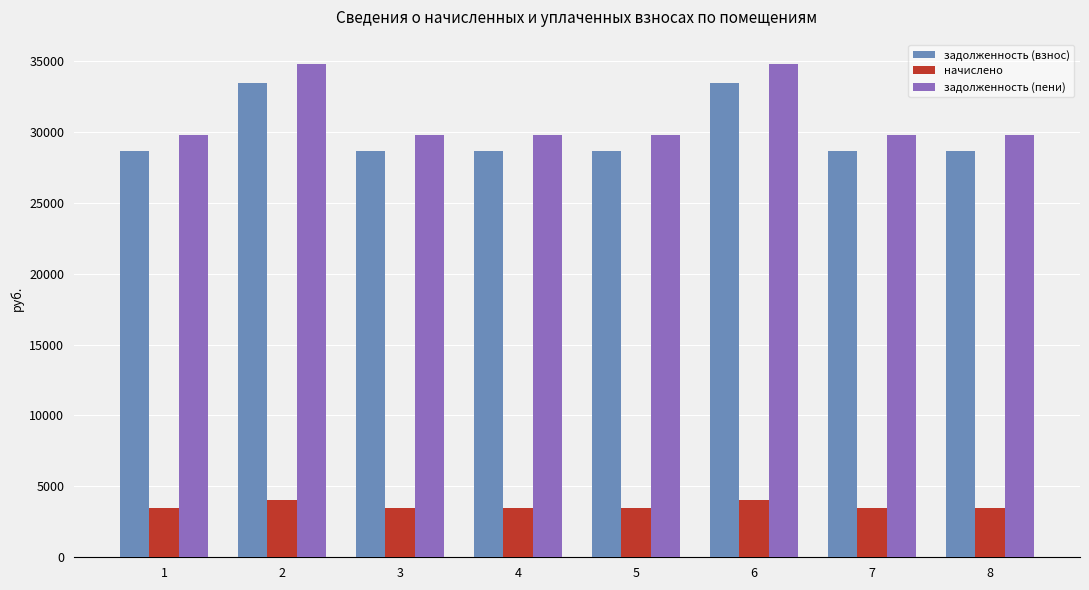

The задолженность (взнос) series shows 28650.2 at 1. True or false?

True